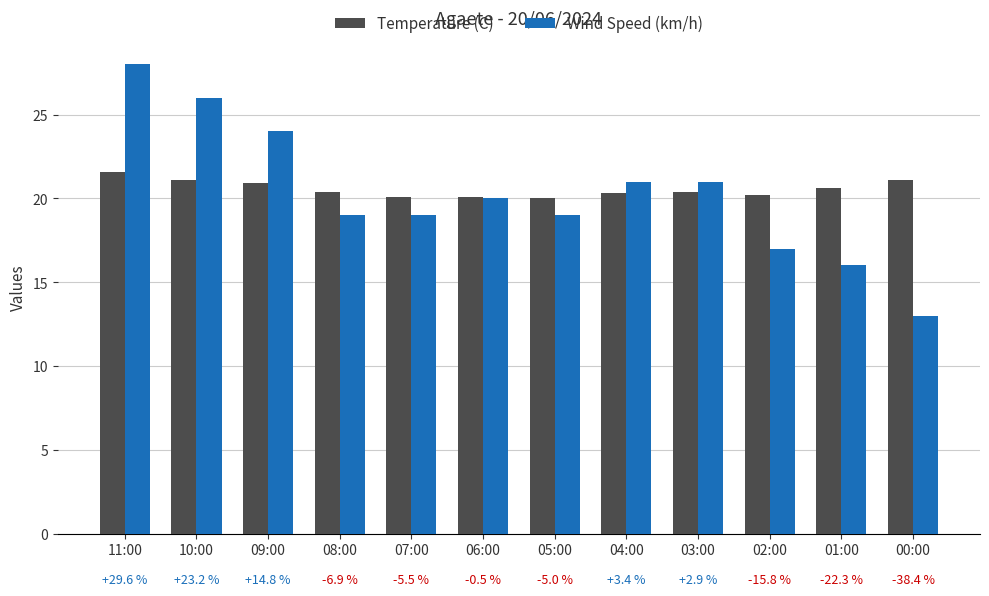

Reading left to right, transcribe all the data shown in this chart.

Temperature (C): 21.6	21.1	20.9	20.4	20.1	20.1	20.0	20.3	20.4	20.2	20.6	21.1
Wind Speed (km/h): 28.0	26.0	24.0	19.0	19.0	20.0	19.0	21.0	21.0	17.0	16.0	13.0